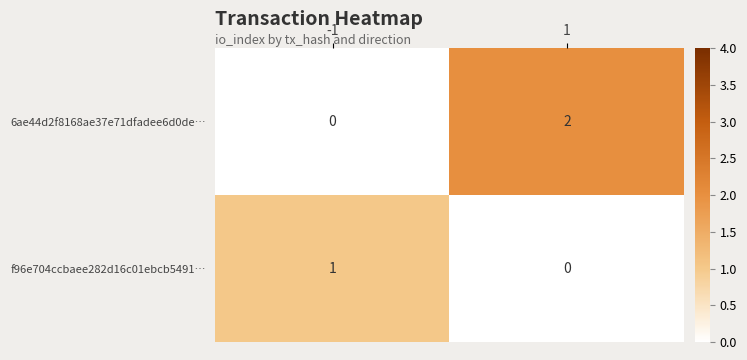

At which category is the sum across all series the highest?

1